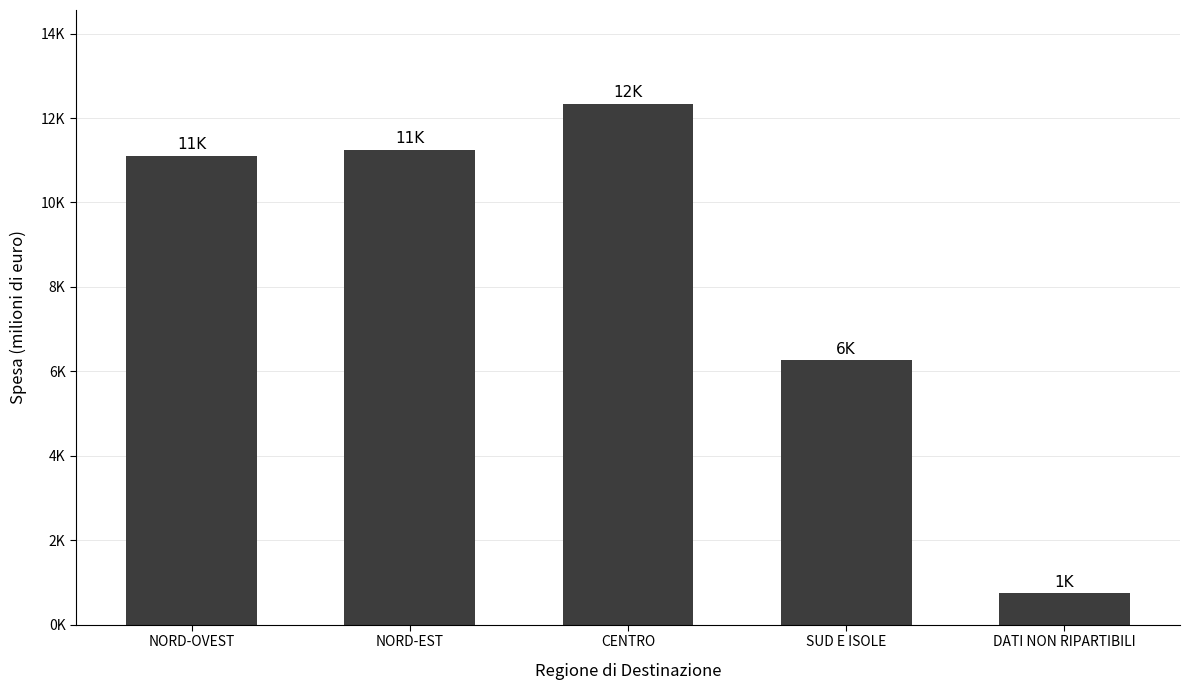

Reading left to right, transcribe all the data shown in this chart.

11111.8	11248.2	12338.3	6260.5	753.5